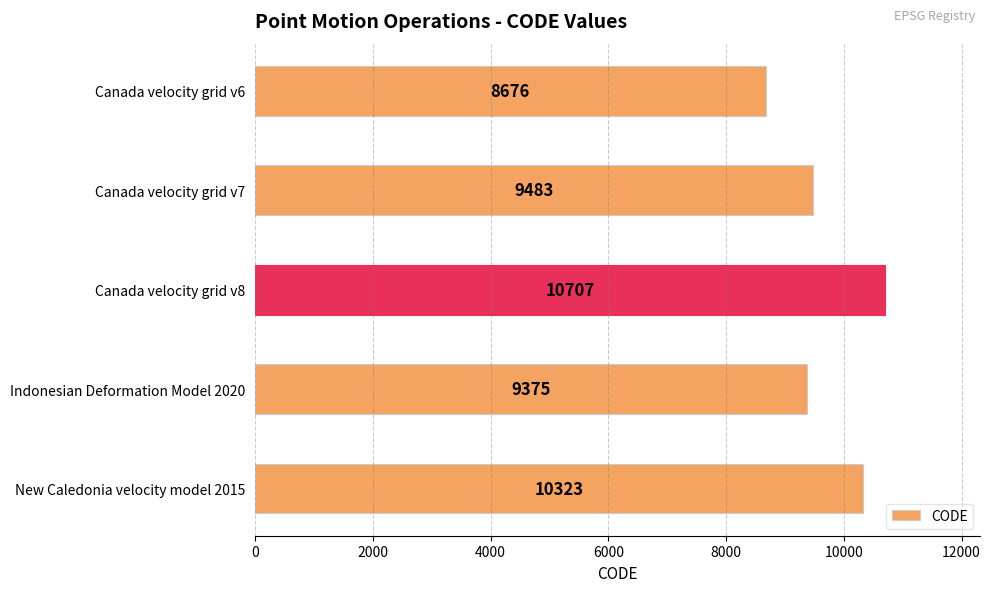

How many data points does each series have?

5